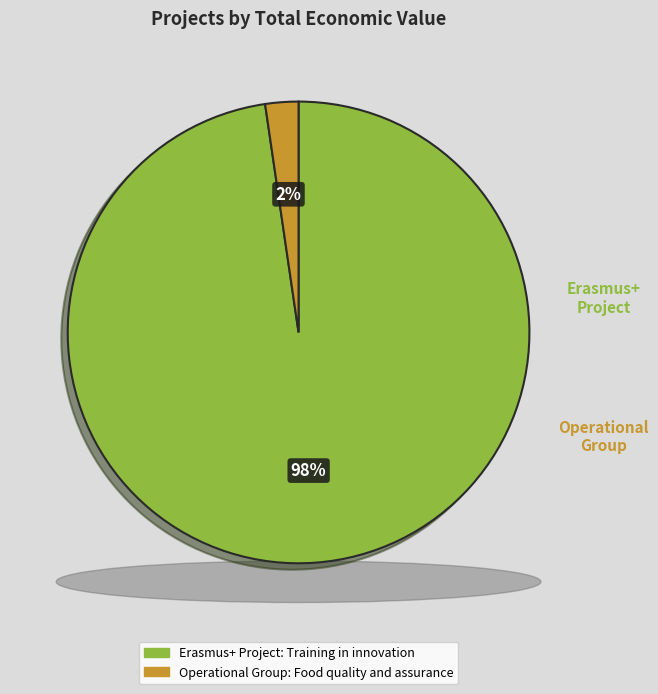

Which category has the biggest portion of the pie?

Erasmus+ Project: Training in innovation